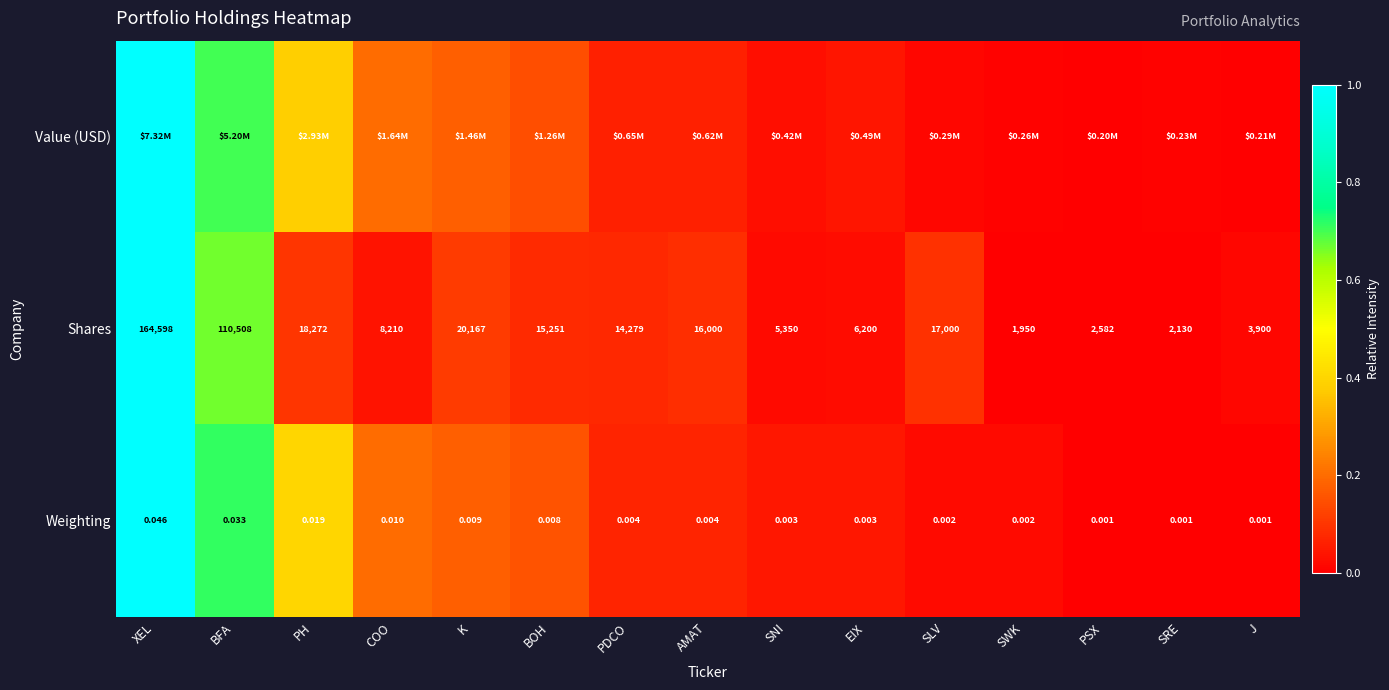

Rank the categories by Shares value from highest to lowest.

XEL, BFA, K, PH, SLV, AMAT, BOH, PDCO, COO, EIX, SNI, J, PSX, SRE, SWK